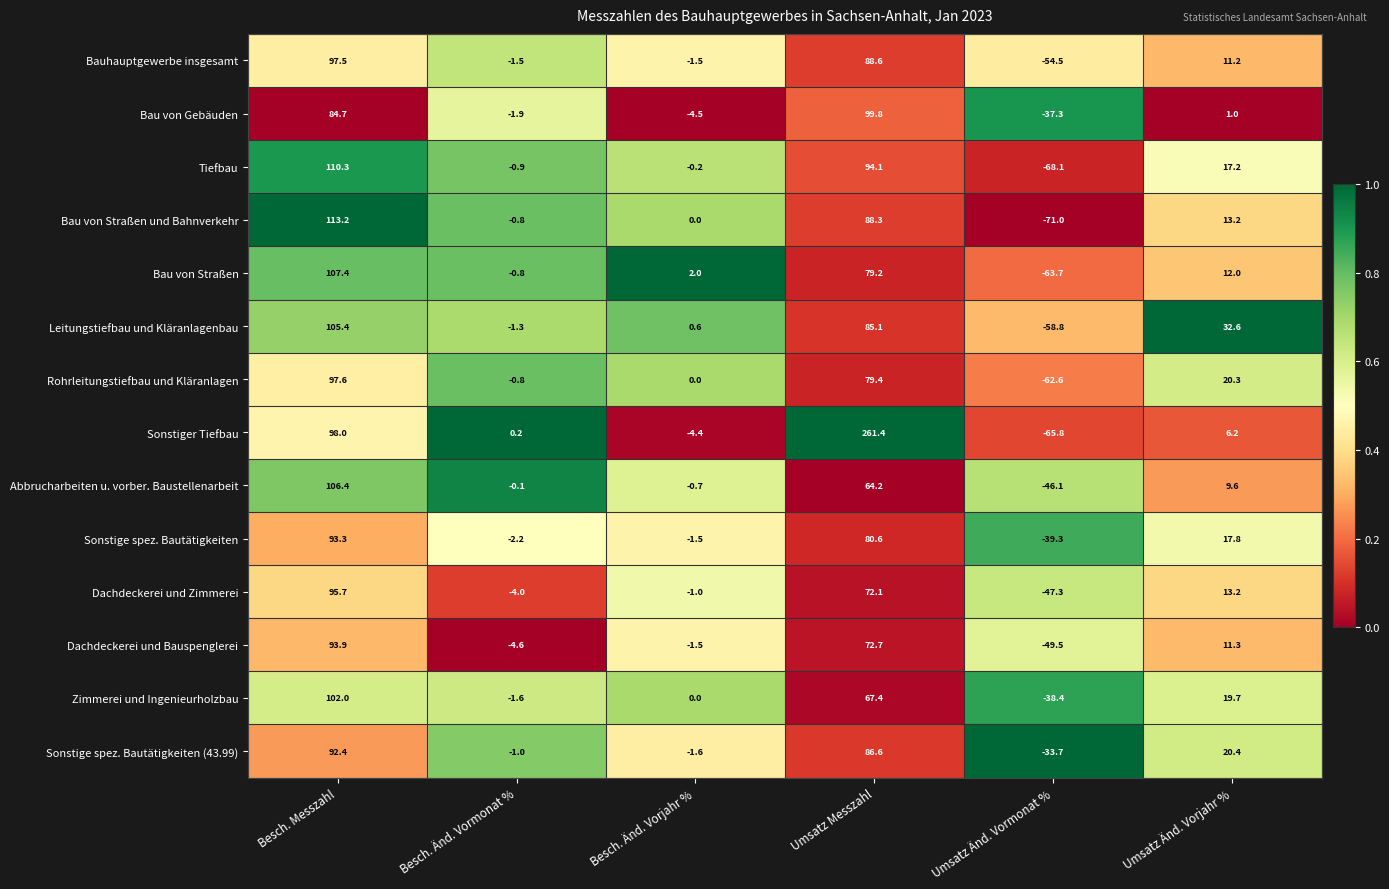

How many distinct data groups are displayed?

14